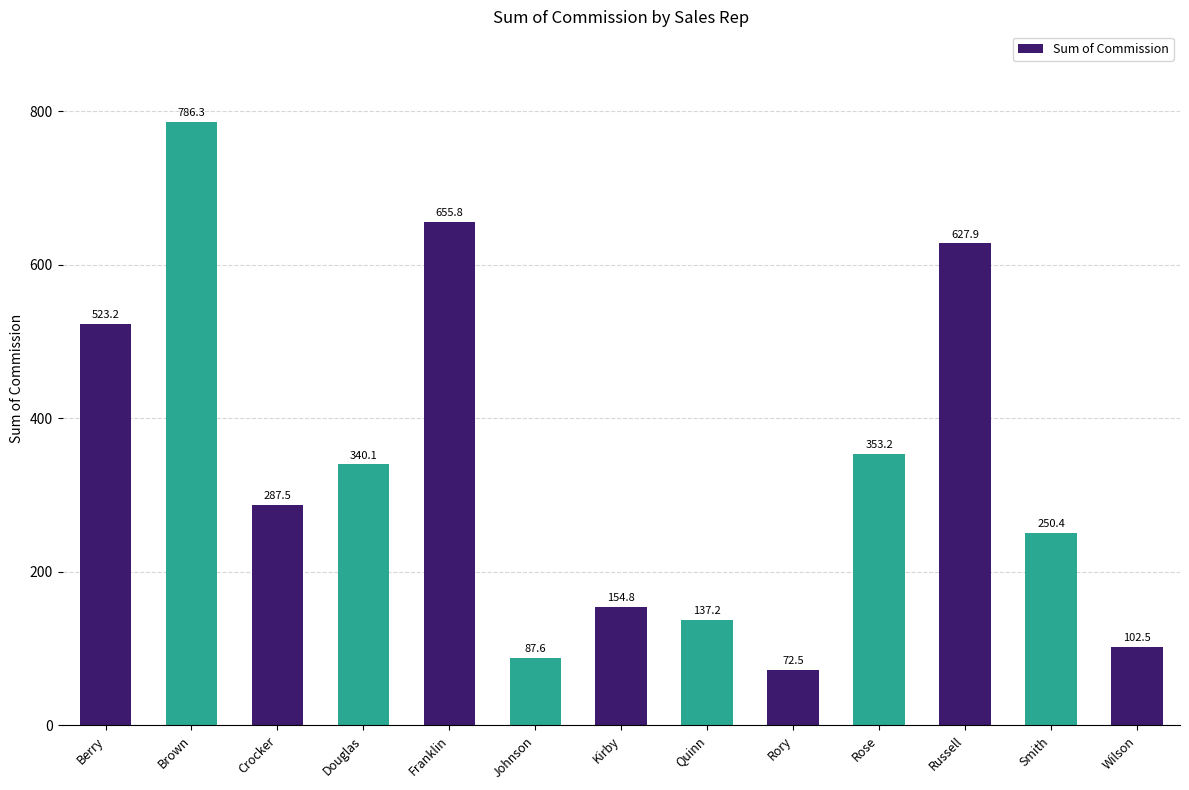

Approximately how many times larger is the value at Wilson compared to Rose?

0.3